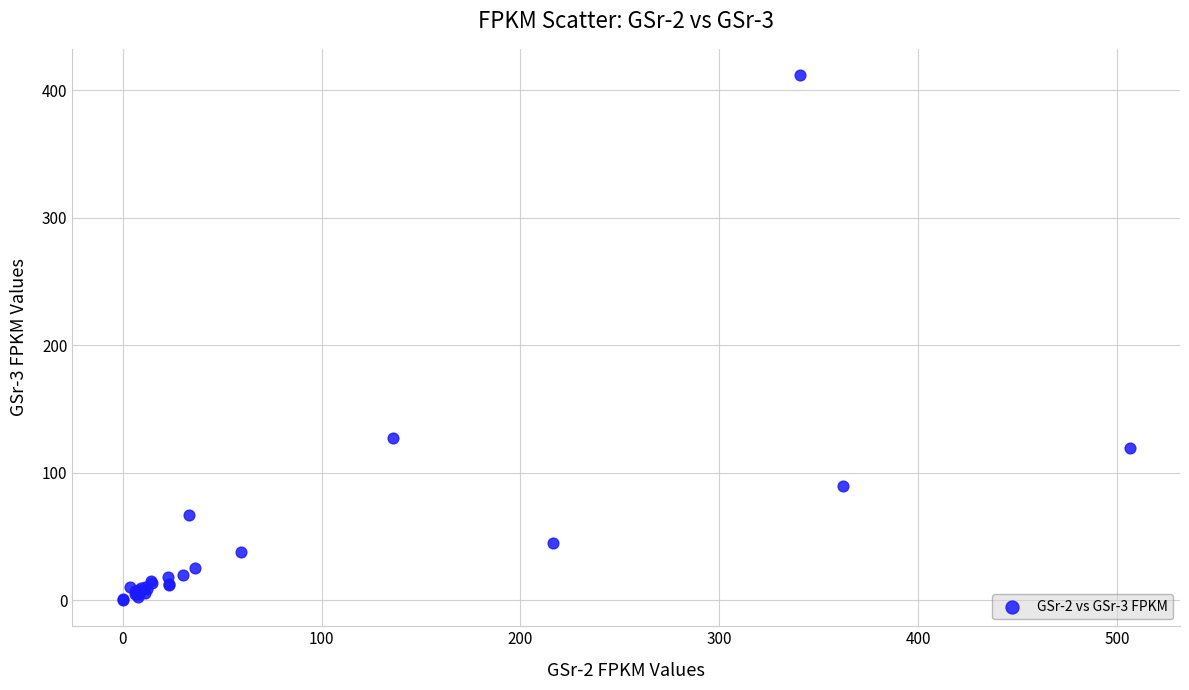

What Y value in the scatter plot is closest to 205?

127.2